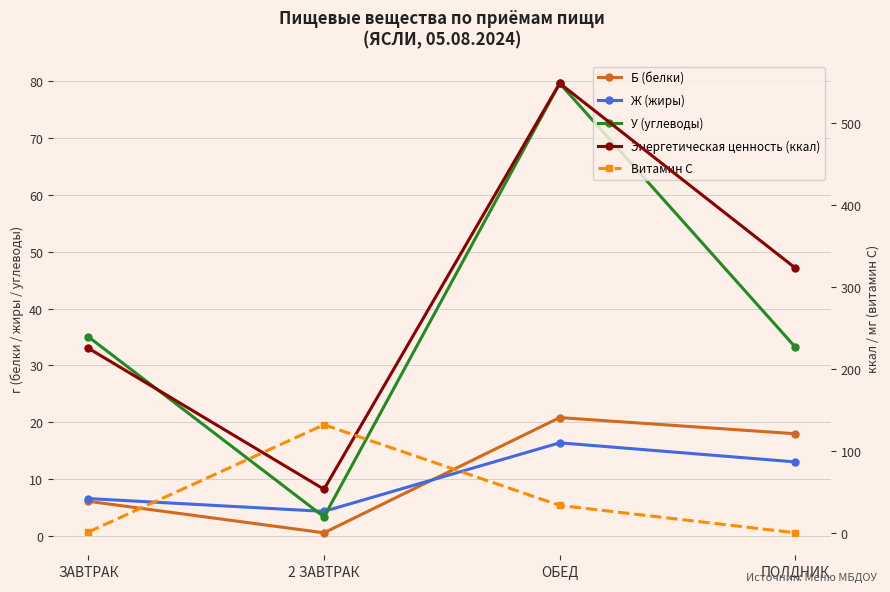

True or false: Витамин С and У (углеводы) intersect in this chart.

True